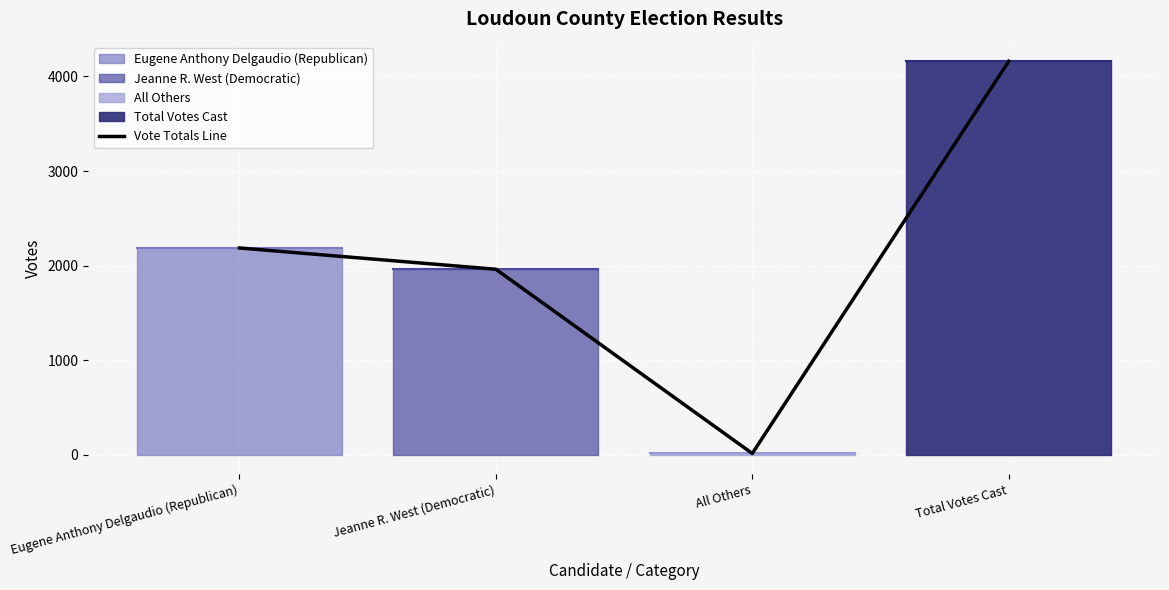

Count the number of values greater than 2186.

1